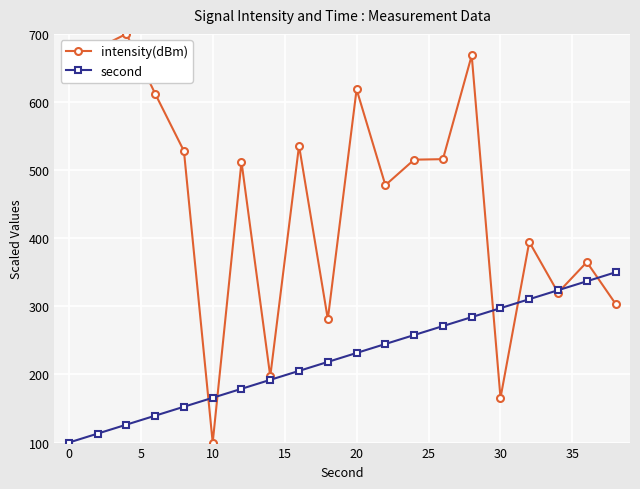

List the series in order of their peak value, highest first.

intensity(dBm), second